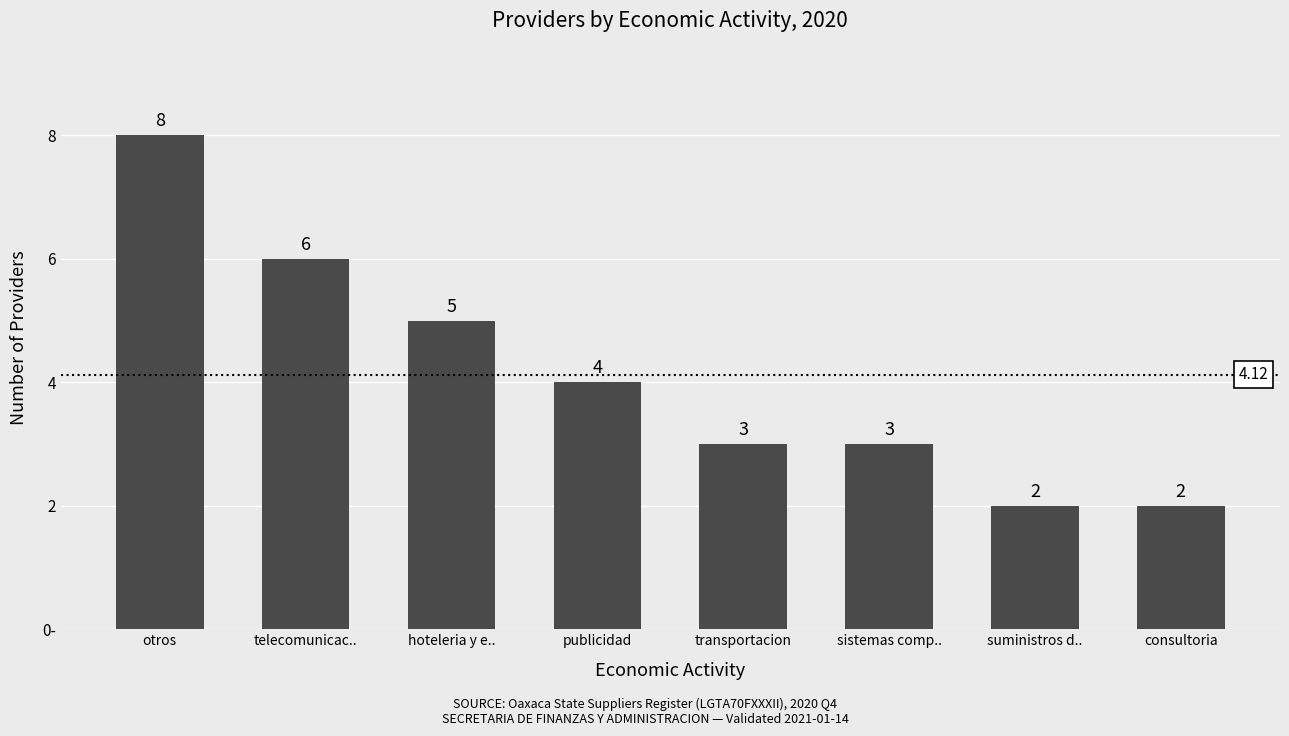

Are the bars horizontal?

No